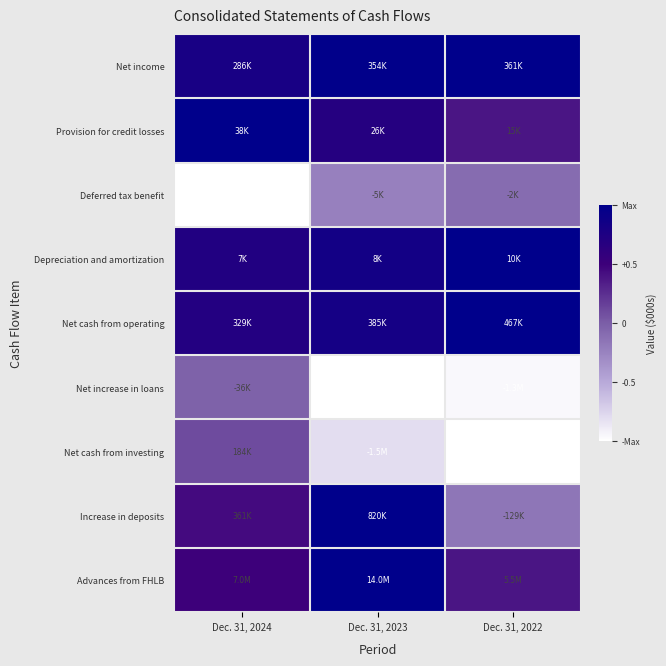

List the series in order of their peak value, highest first.

Net income, Provision for credit losses, Depreciation and amortization, Net cash from operating, Increase in deposits, Advances from FHLB, Net cash from investing, Net increase in loans, Deferred tax benefit